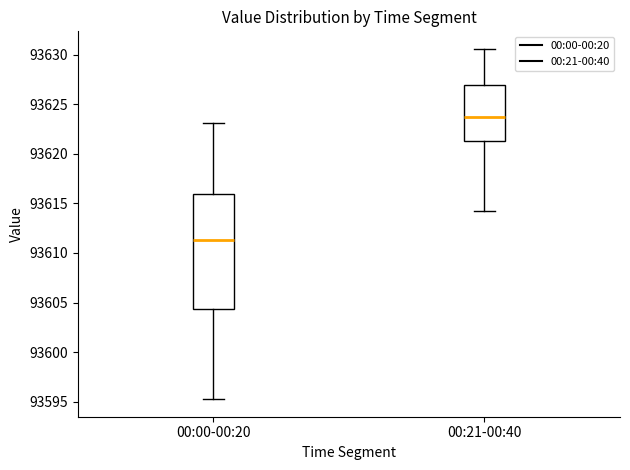

Which box has the highest median line?

00:21-00:40